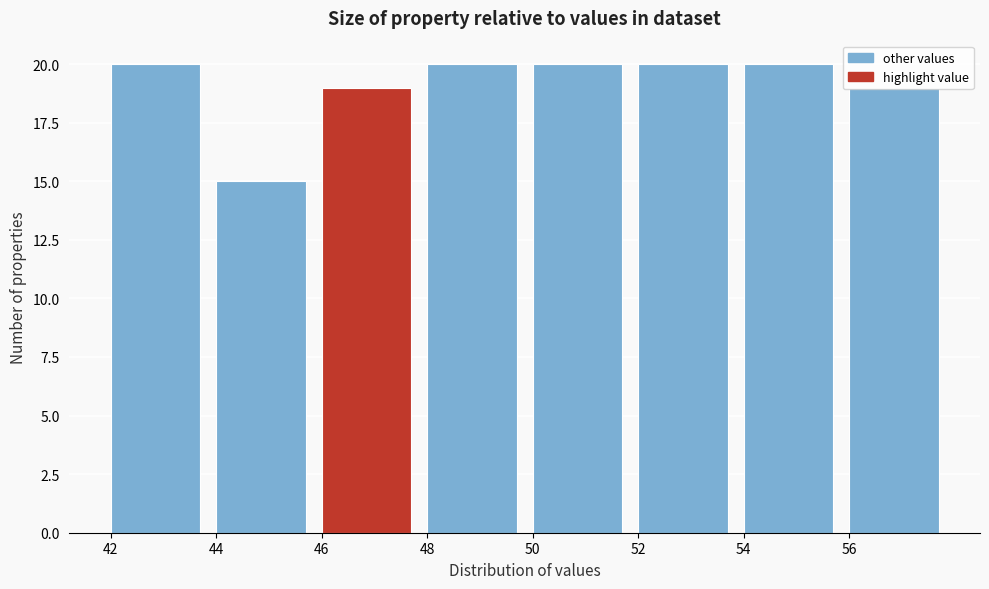

Reading left to right, list every bar in this chart as the range it spans on the x-axis followed by its height. The values are not printed on the chart, so give them approximately, as read against the axis.

42 to 44: 20
44 to 46: 15
46 to 48: 19
48 to 50: 20
50 to 52: 20
52 to 54: 20
54 to 56: 20
56 to 58: 19